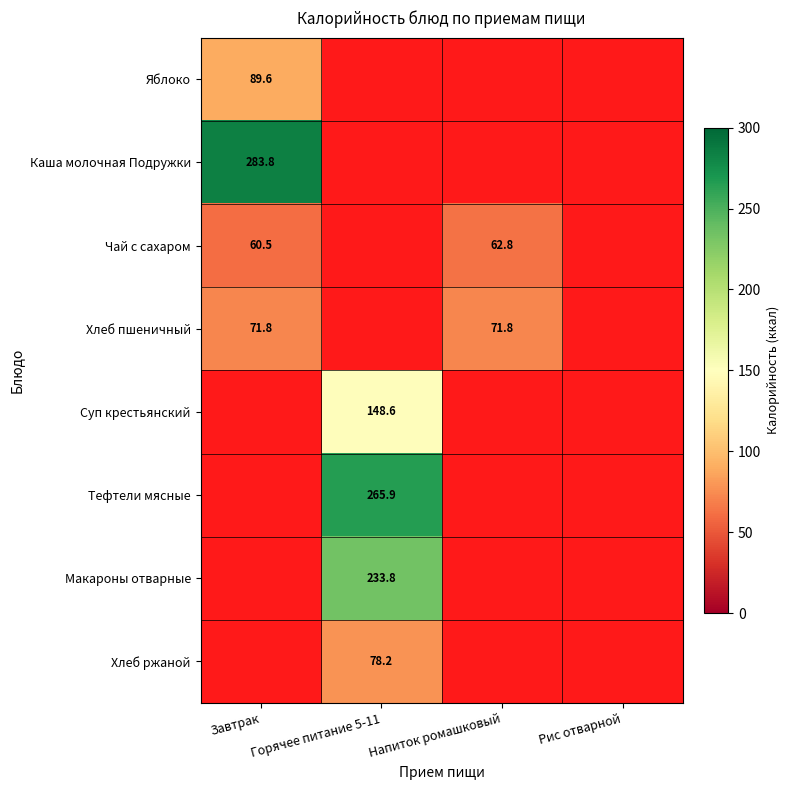

Is it true that Суп крестьянский equals 247.5 at Горячее питание 5-11?

False